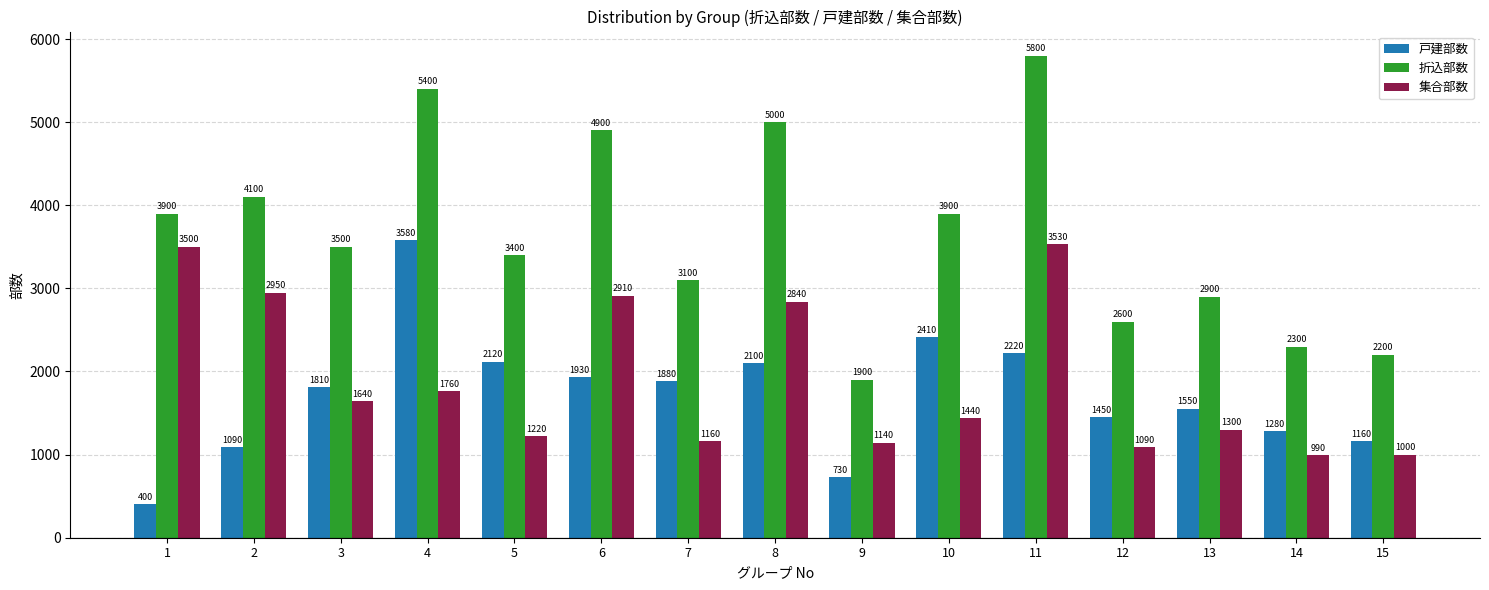

Which series has the widest spread of values?

折込部数